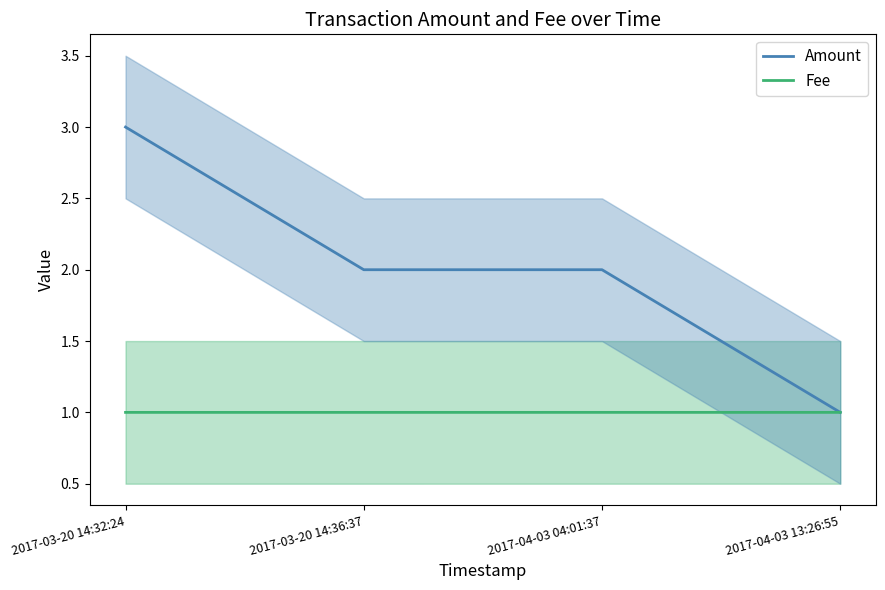

Is the value of Fee at 2017-04-03 13:26:55 greater than the value of Amount at 2017-04-03 04:01:37?

No